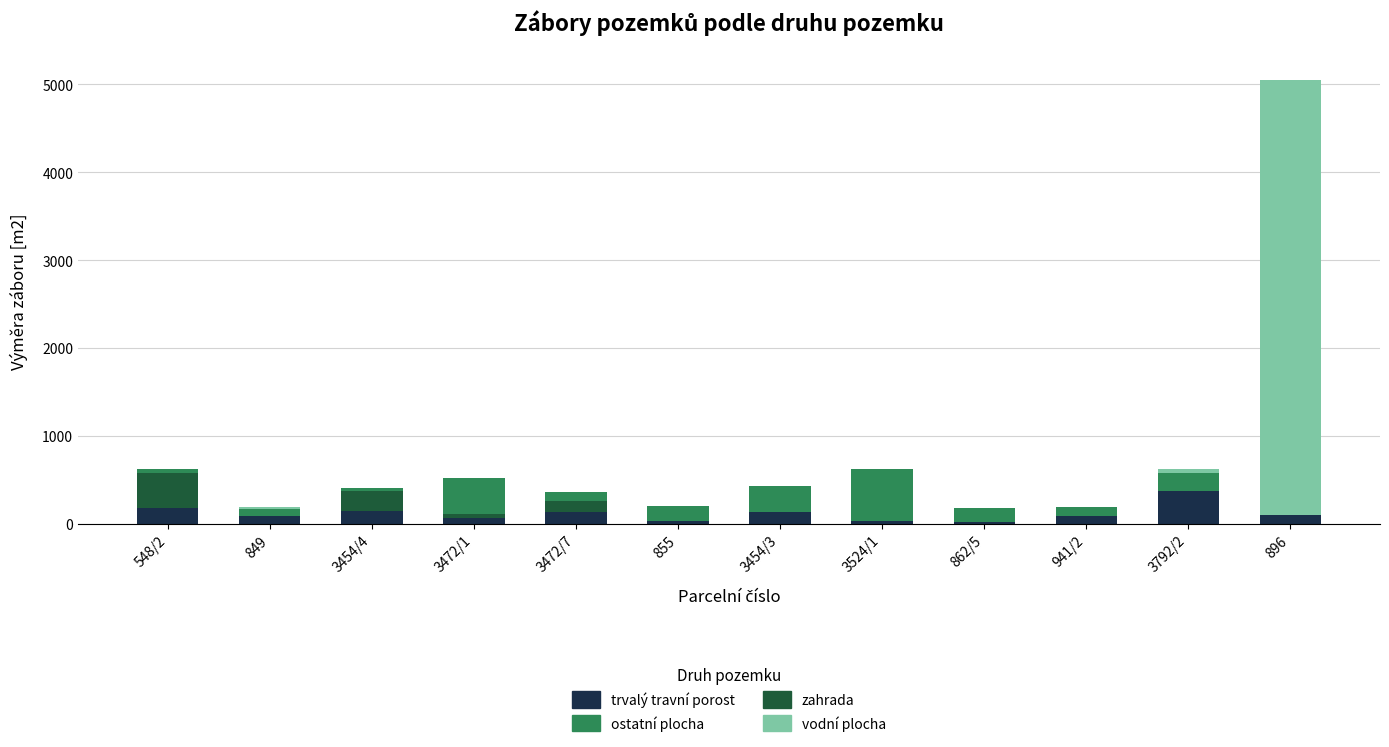

Count the number of data series in this chart.

4